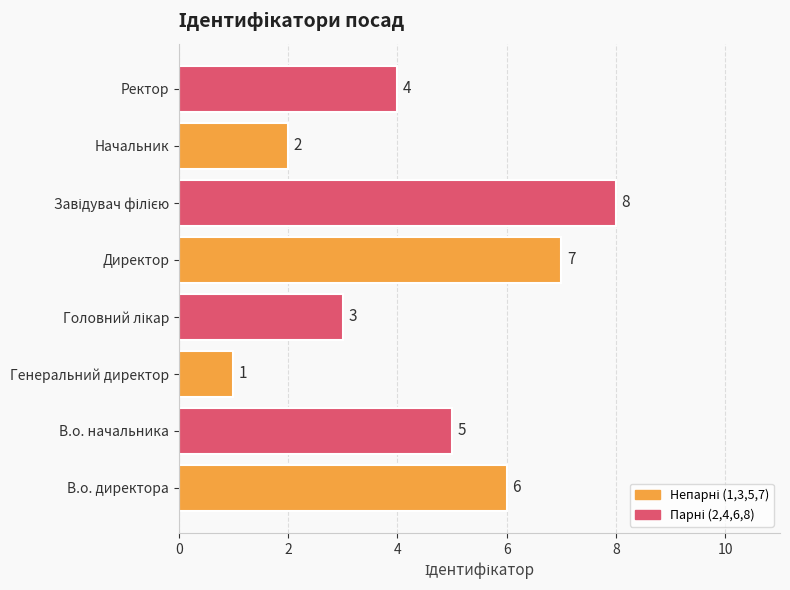

Is it true that the value at Директор is 7?

True